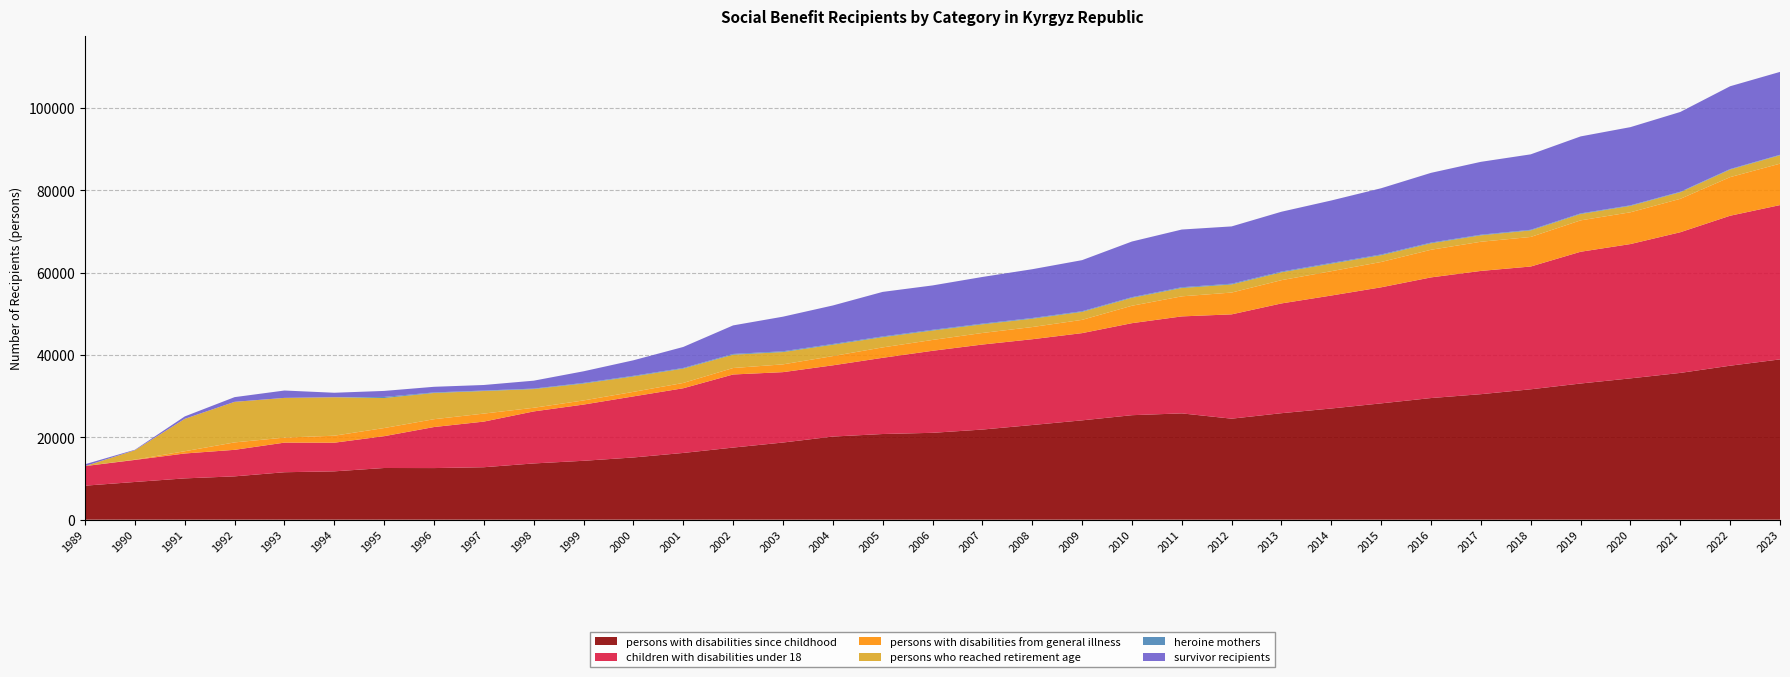

Reading left to right, transcribe all the data shown in this chart.

persons with disabilities since childhood: 8269	9167	10039	10532	11535	11751	12563	12545	12750	13671	14315	15122	16223	17525	18752	20202	20821	21112	21903	23009	24142	25396	25835	24549	25882	27024	28270	29561	30502	31688	33094	34345	35670	37422	38954
children with disabilities under 18: 4757	5358	6049	6447	7192	6957	7732	9972	11087	12640	13662	14839	15718	17760	17103	17308	18517	19931	20660	20842	21194	22359	23565	25346	26672	27450	28200	29317	29948	29834	32013	32634	34181	36441	37494
persons with disabilities from general illness: 0	67	545	1801	1220	1703	1978	1902	1947	885	1003	1103	1287	1572	1889	2248	2528	2636	2808	2961	3224	4233	4874	5299	5653	5912	6155	6715	7088	7183	7626	7722	8117	9380	10065
persons who reached retirement age: 0	2282	7874	9860	9652	9342	7293	6372	5484	4546	4110	3740	3483	3236	2991	2753	2486	2288	2103	2024	1933	1922	2027	1963	1906	1824	1643	1572	1559	1592	1546	1556	1600	1844	2043
heroine mothers: 0	0	0	0	0	0	263	135	116	117	152	160	160	180	189	186	179	174	169	169	162	159	183	189	182	185	181	169	152	150	146	135	122	120	114
survivor recipients: 450	119	587	1141	1791	1094	1463	1368	1348	1921	2819	3772	5104	6939	8408	9357	10823	10783	11341	11858	12414	13527	14023	13920	14540	15175	16095	16948	17709	18333	18709	18999	19385	20119	20142